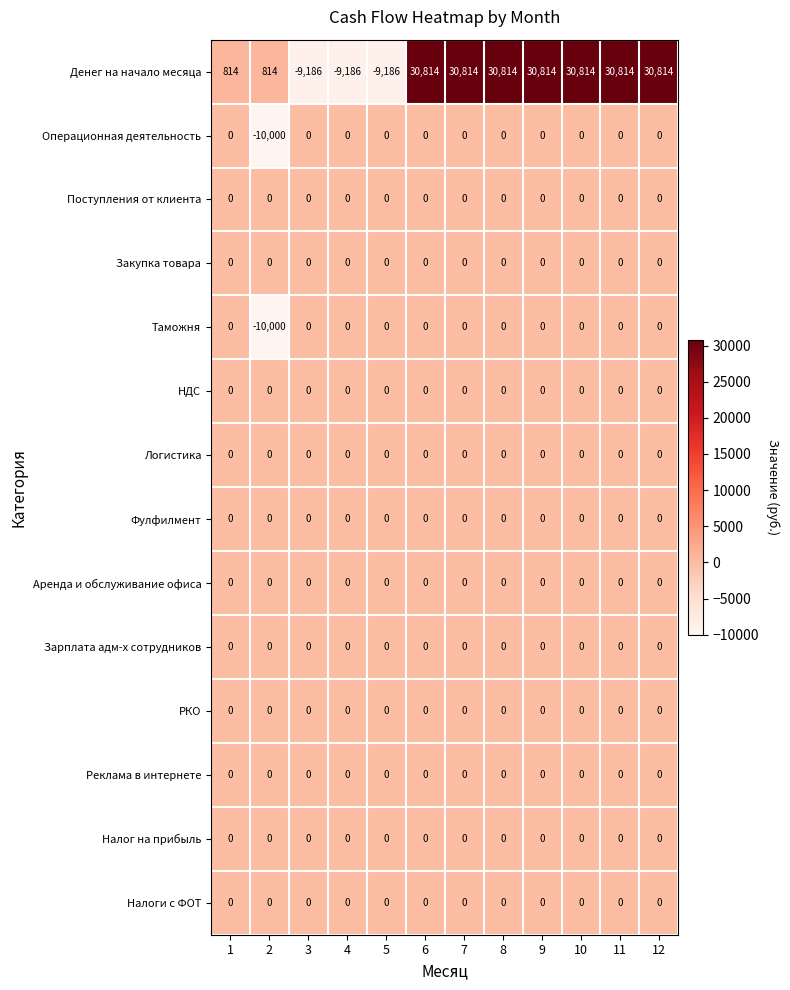

What is the difference between the highest and lowest values at 2?

10814